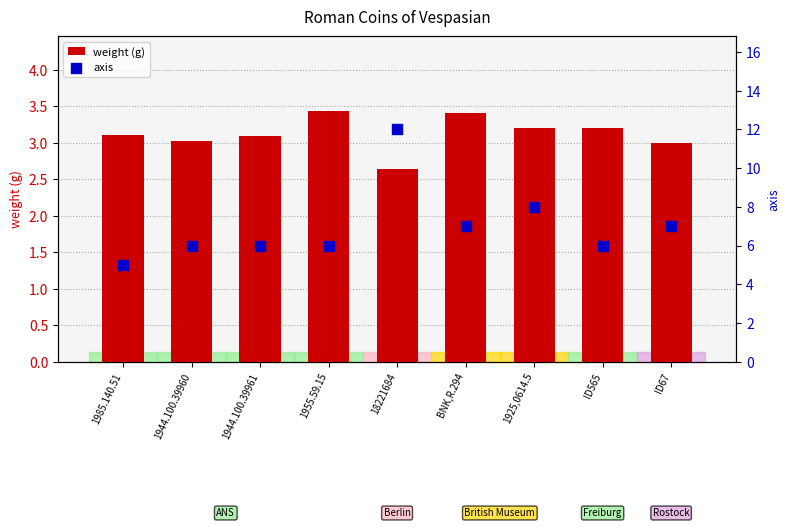

Which series reaches the maximum Y coordinate?

axis